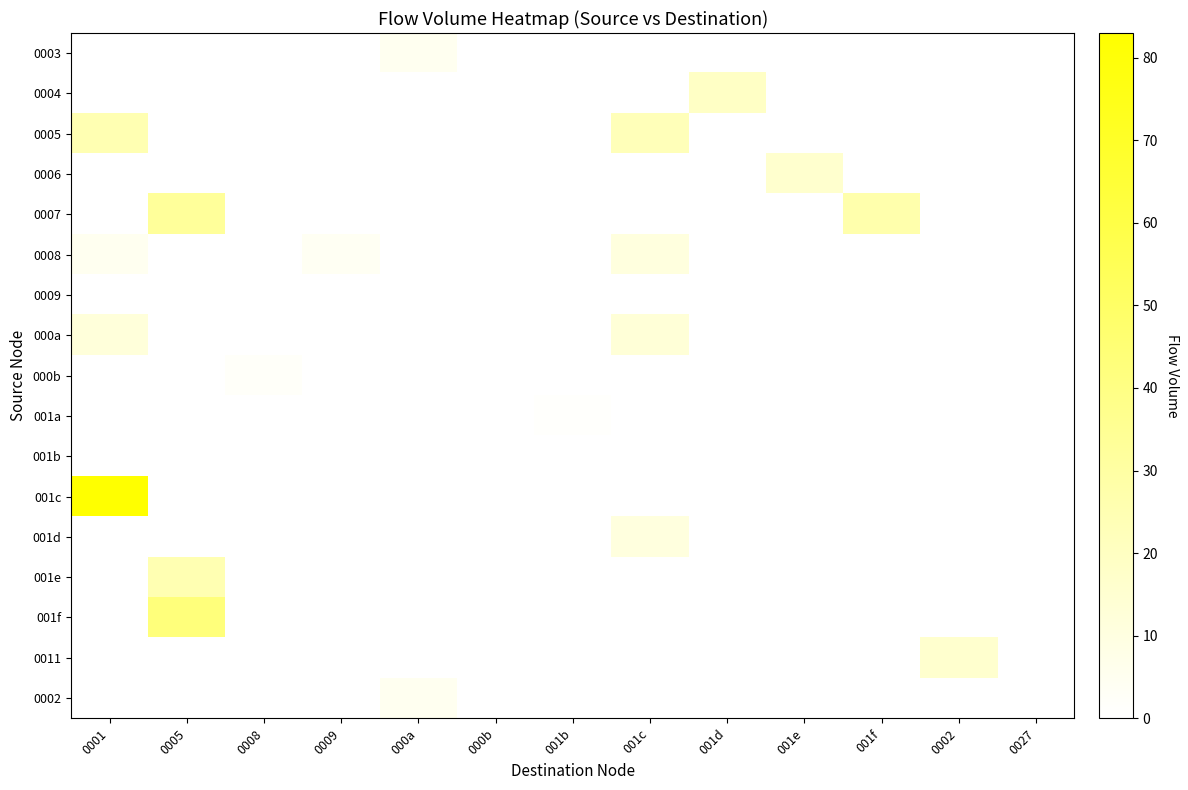

At which category is the sum across all series the highest?

0001